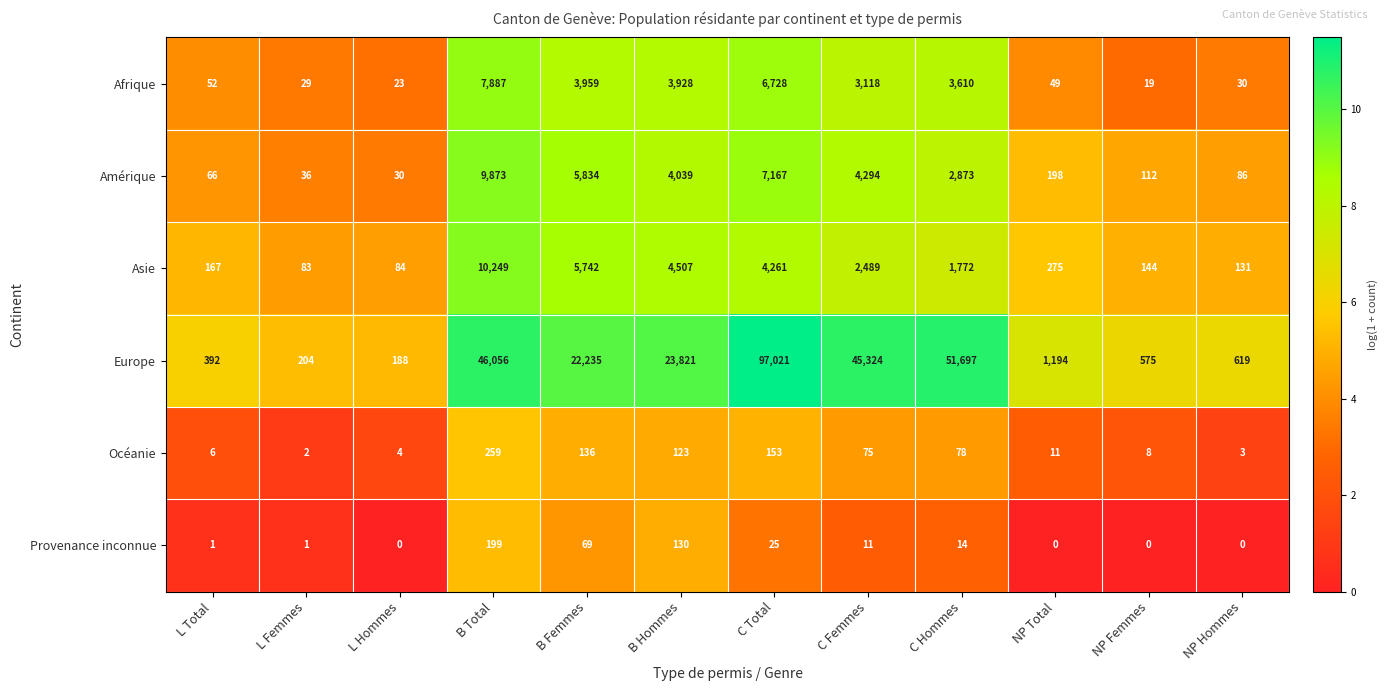

At L Total, list the series in order from smallest to largest.

Provenance inconnue, Océanie, Afrique, Amérique, Asie, Europe